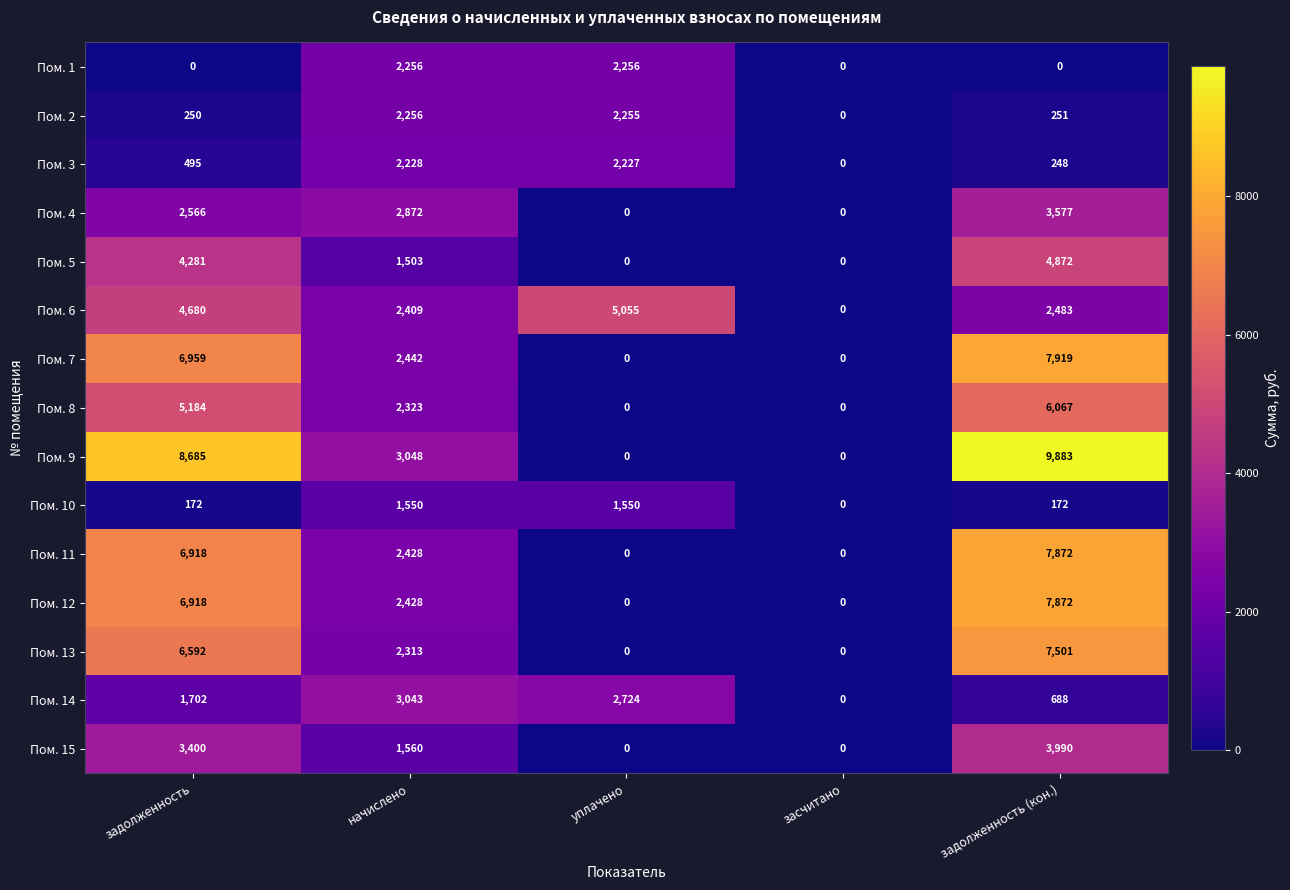

Which series has the widest spread of values?

Пом. 9